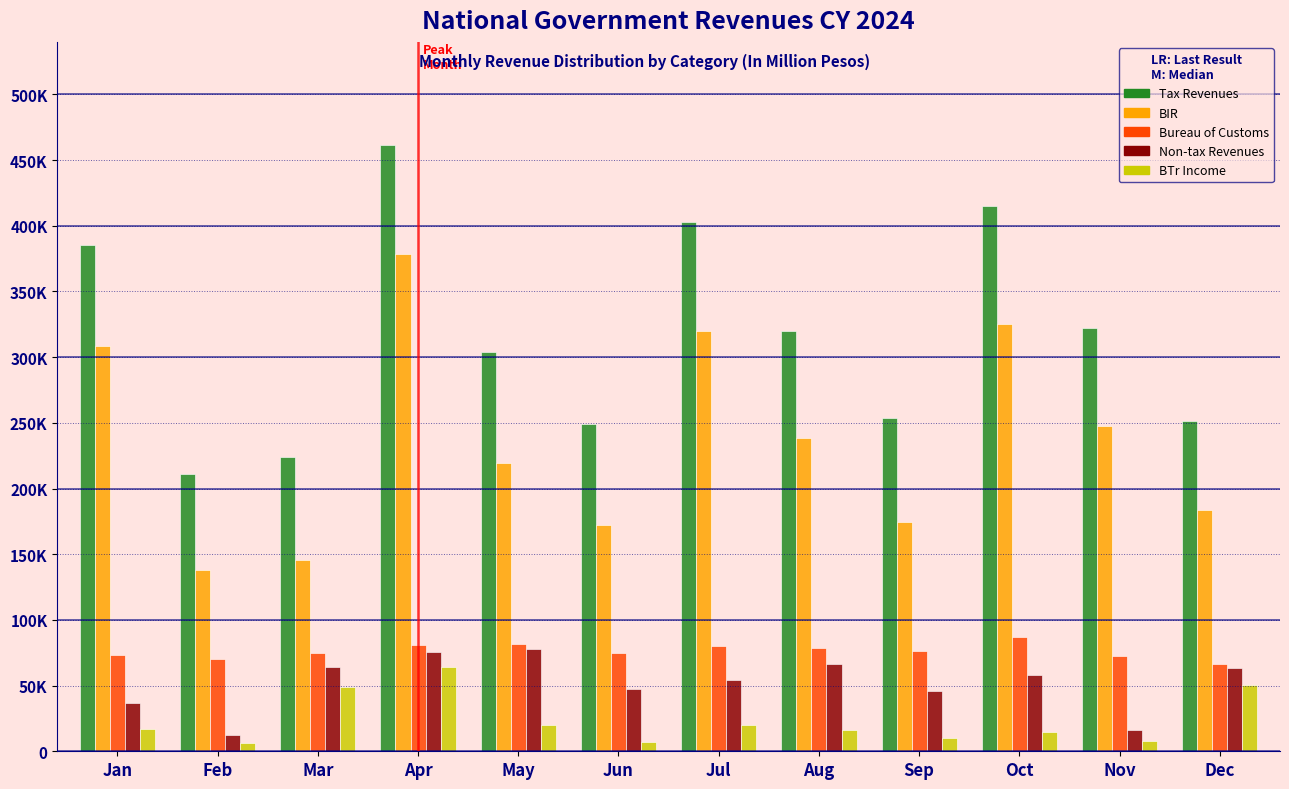

What are all the series names shown in the legend?

Tax Revenues, BIR, Bureau of Customs, Non-tax Revenues, BTr Income